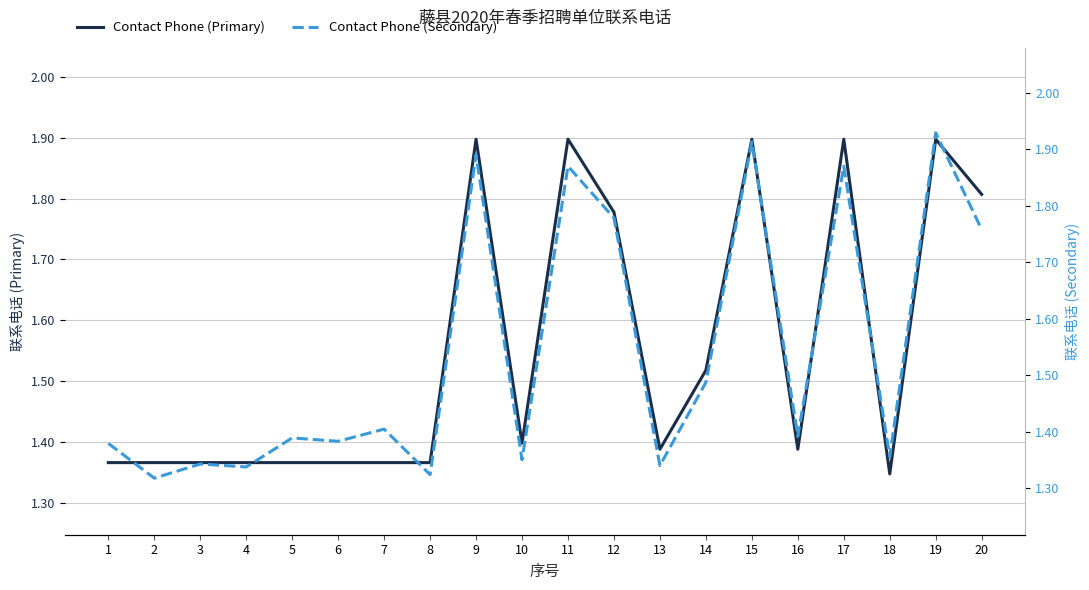

Reading left to right, list all the values displayed in this chart.

Contact Phone (Primary): 1.4	1.4	1.4	1.4	1.4	1.4	1.4	1.4	1.9	1.4	1.9	1.8	1.4	1.5	1.9	1.4	1.9	1.3	1.9	1.8
Contact Phone (Secondary): 1.4	1.3	1.3	1.3	1.4	1.4	1.4	1.3	1.9	1.4	1.9	1.8	1.3	1.5	1.9	1.4	1.9	1.4	1.9	1.8